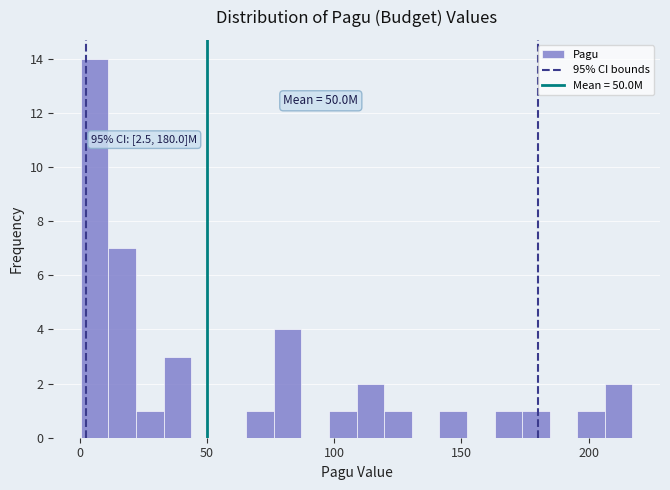

Around what value on the x-axis is the tallest bar? Give the approximate position of its centre, as read against the axis.

5